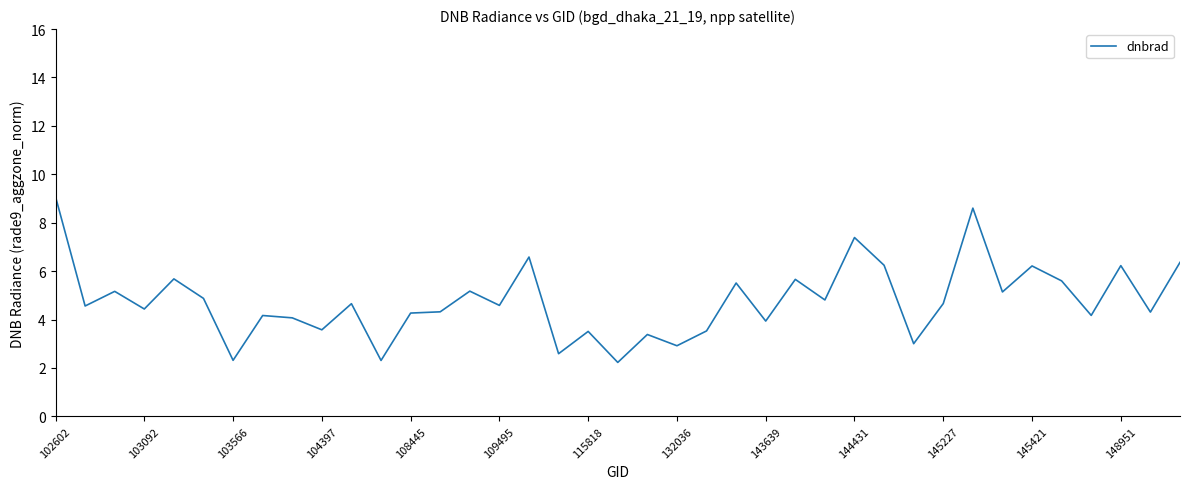

What is the difference between the maximum and second lowest values?

6.8